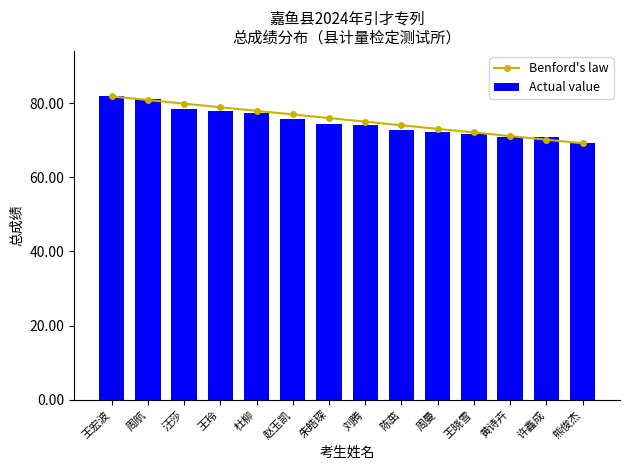

What is the value of the Actual value bar at the 10th from the left?

72.1